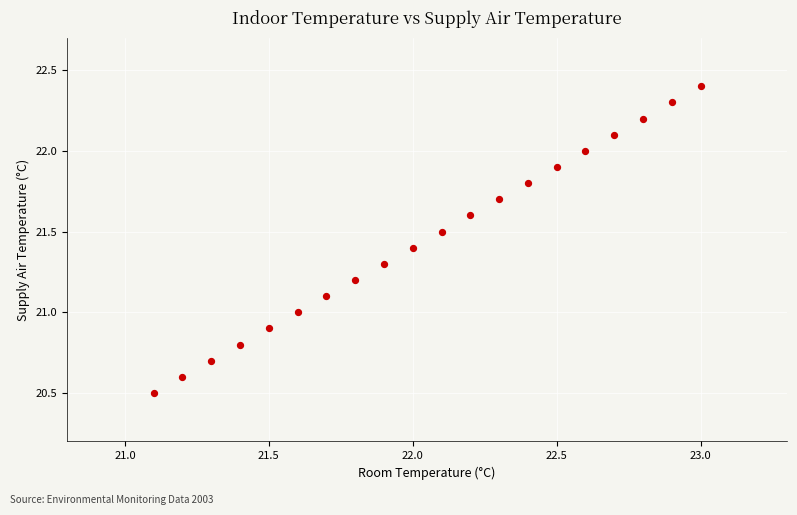

What is the range of X values (max minus min)?

1.9